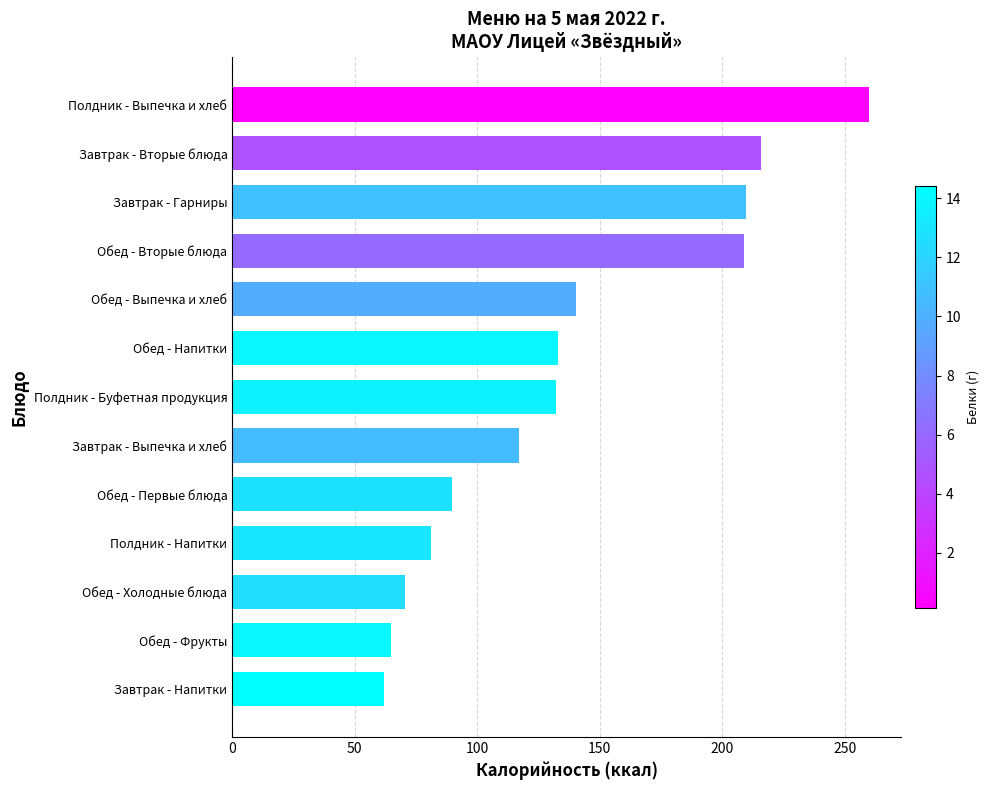

How many categories are shown in the chart?

13